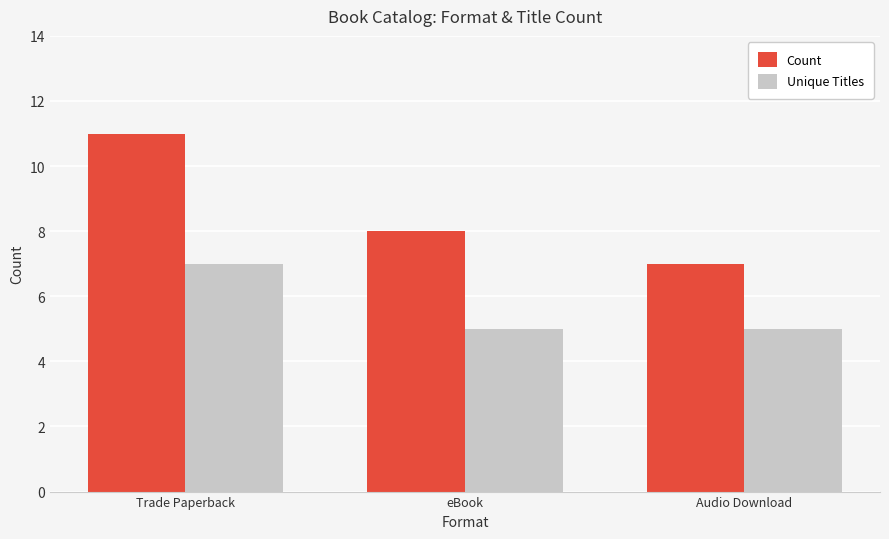

The value of Unique Titles at eBook is 7. True or false?

False